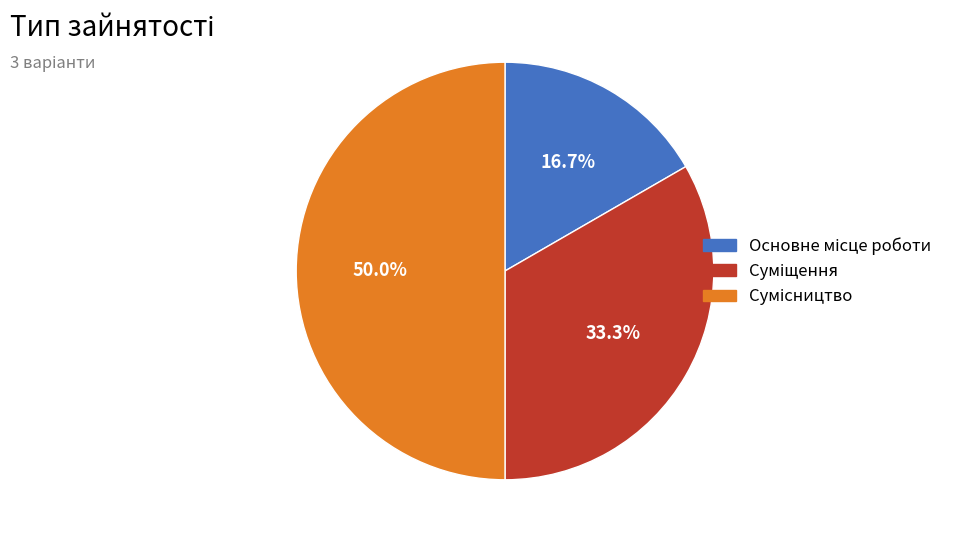

Count the number of slices in the pie.

3